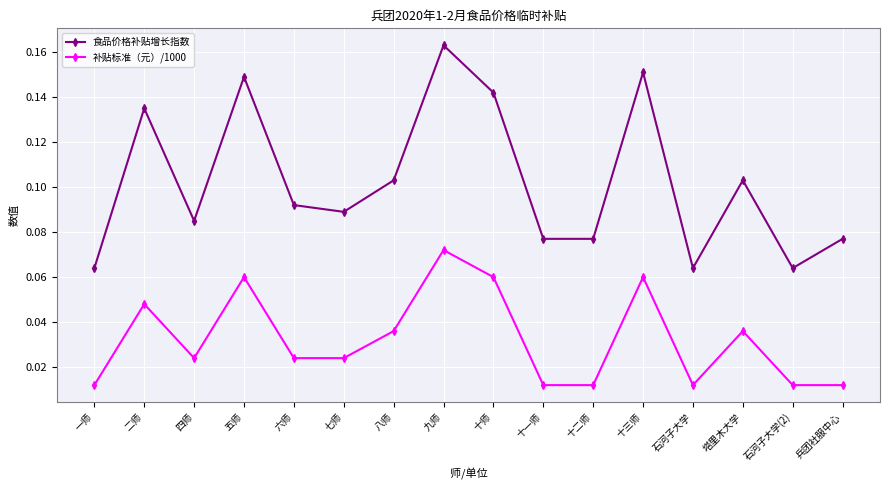

What position from the right is 十三师?

5